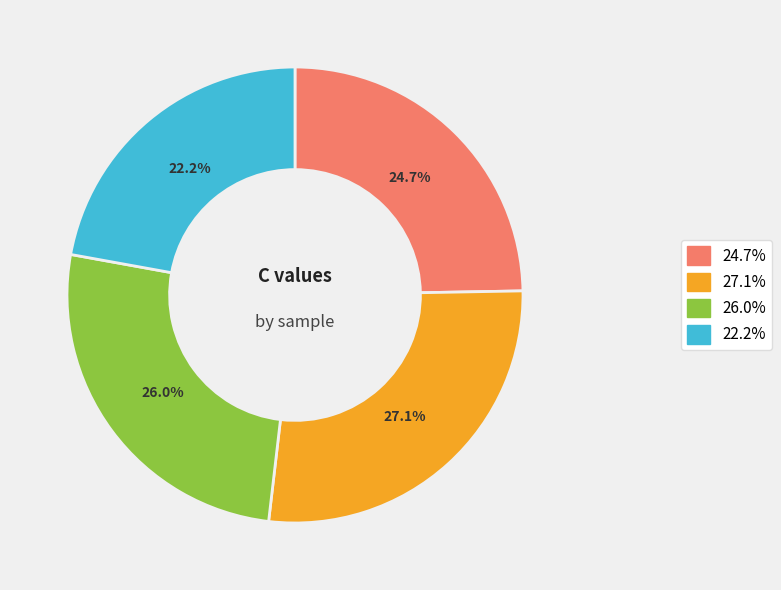

Is there a majority slice in this chart?

No